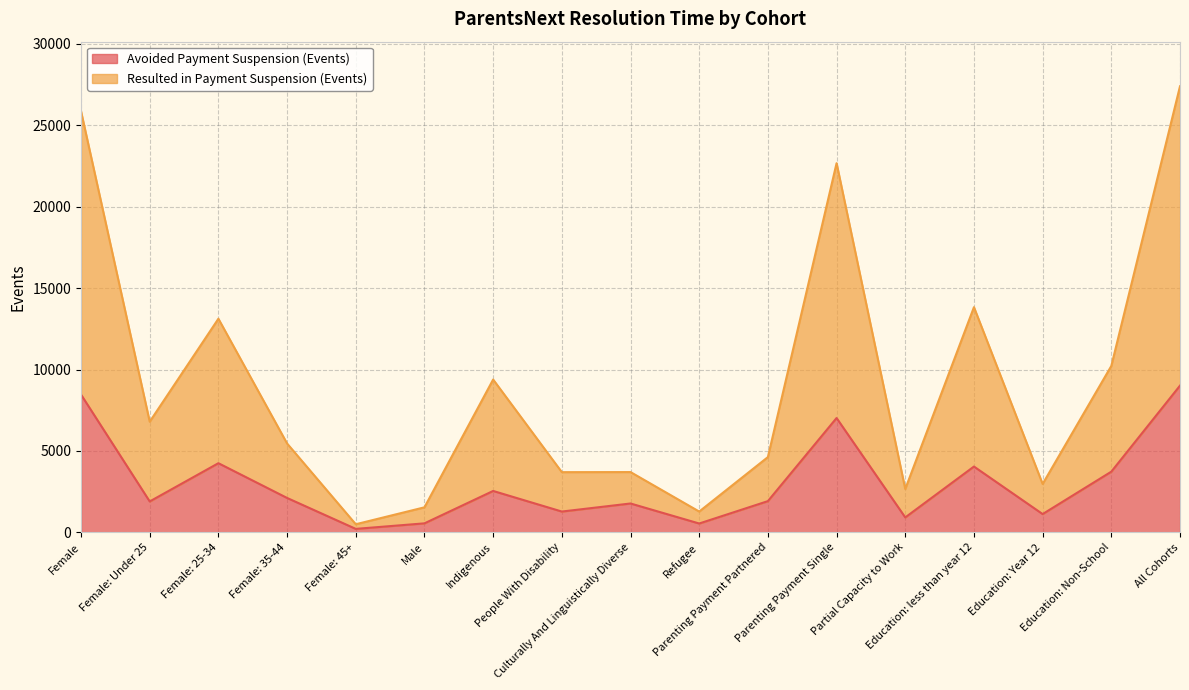

How many series are shown in this chart?

2